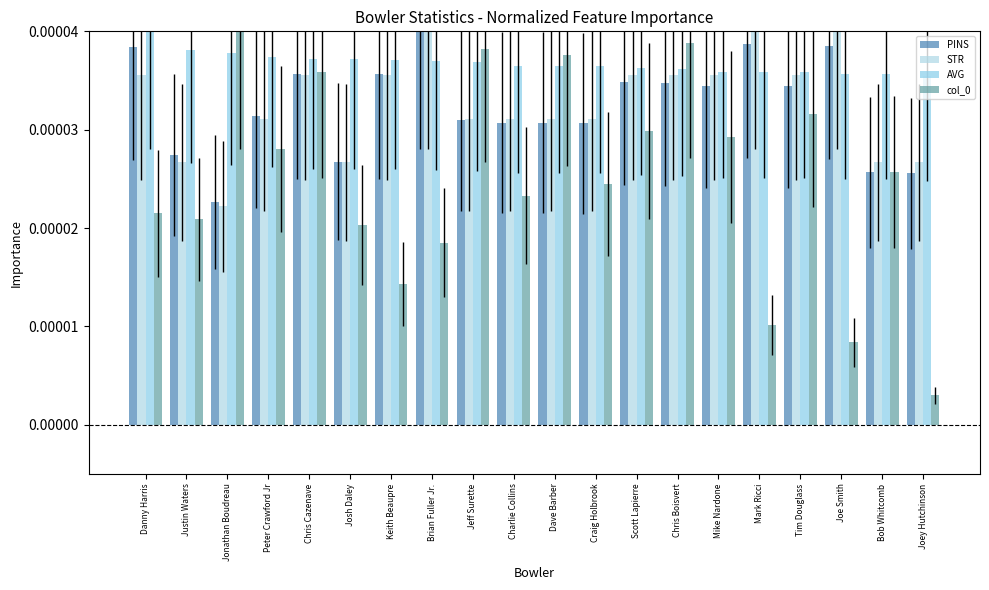

How many PINS values are between 0 and 1?

20